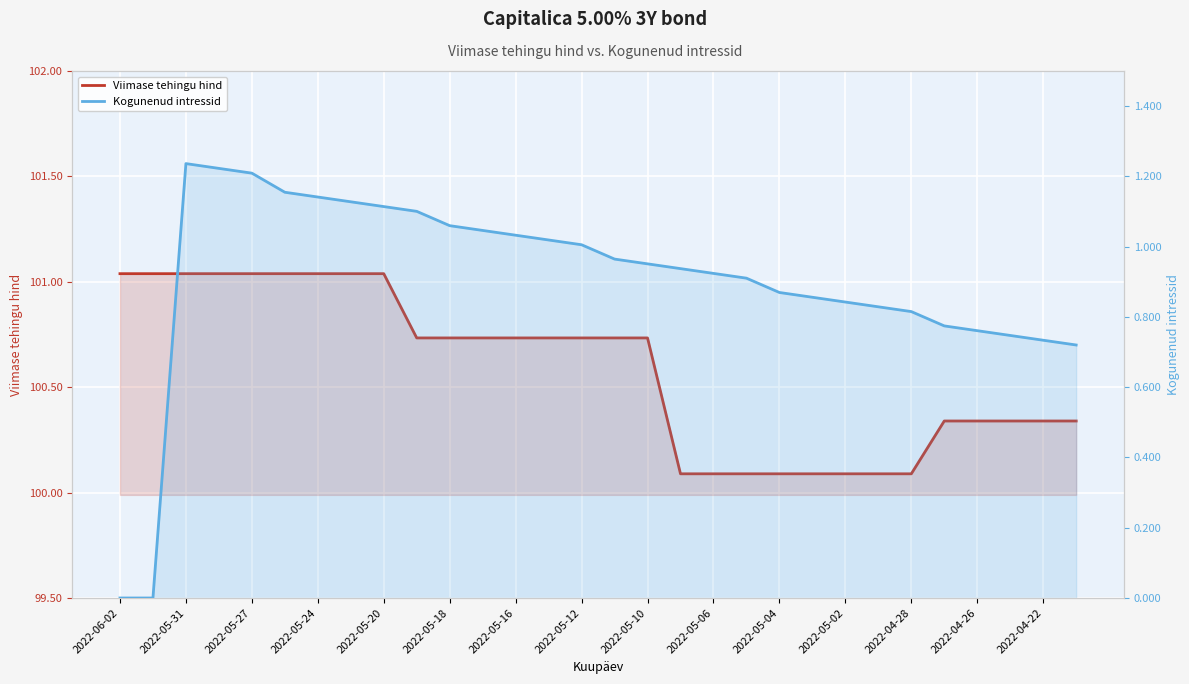

True or false: Kogunenud intressid and Viimase tehingu hind intersect in this chart.

False